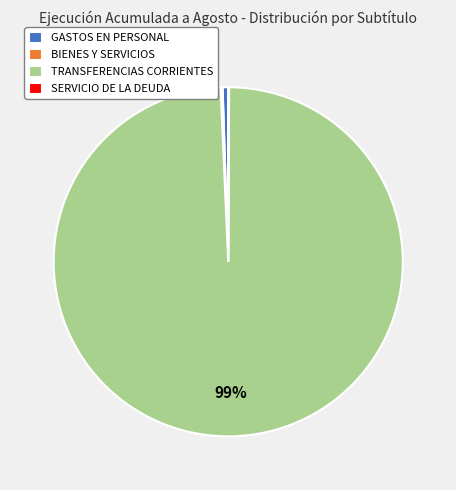

Which category has the biggest portion of the pie?

TRANSFERENCIAS CORRIENTES